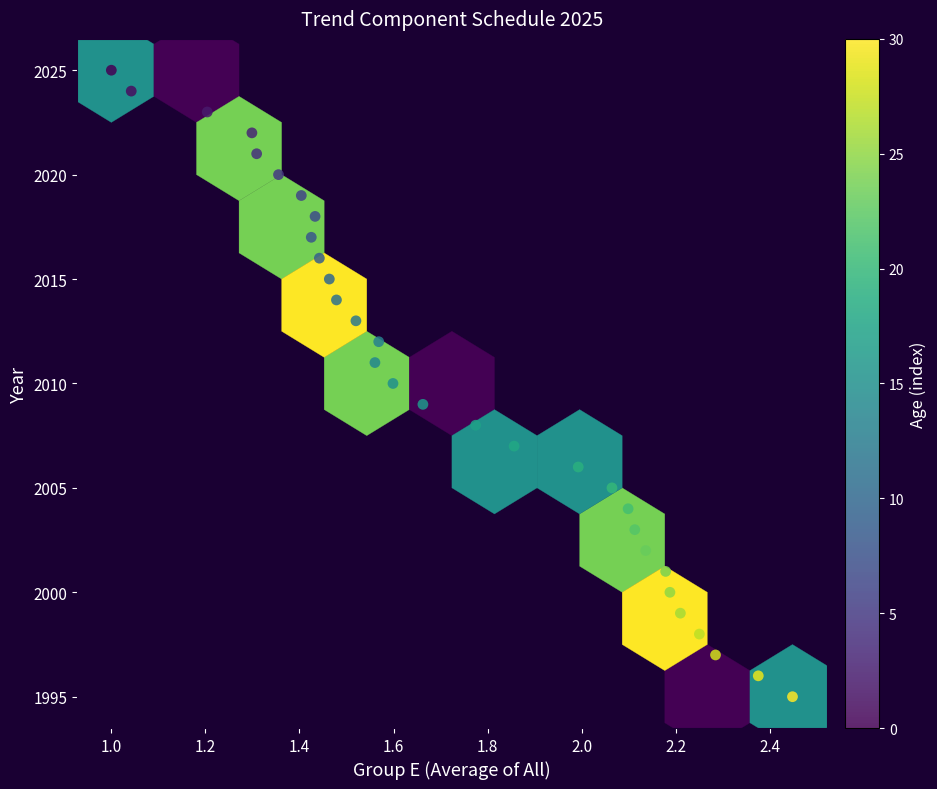

What is the range of Y values (max minus min)?

30